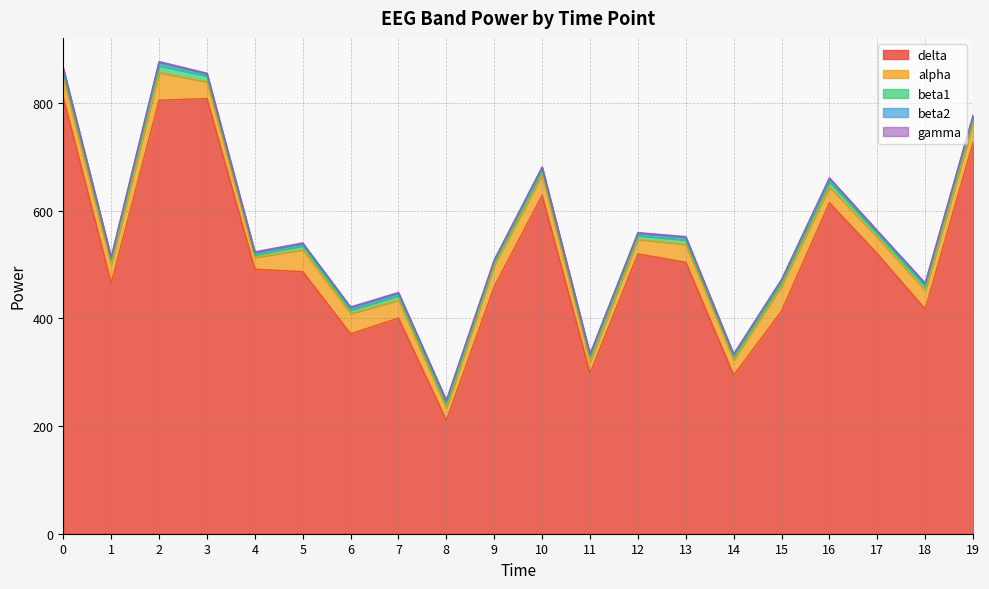

Reading left to right, extract all data points from this chart.

delta: 810.7	465.7	805.5	808.8	491.6	487.1	371.5	400.9	210.6	459.4	628.9	298.2	520.0	504.5	294.5	413.8	615.1	520.2	417.5	727.3
alpha: 36.0	34.3	51.5	30.9	21.9	40.5	37.7	33.0	23.1	39.6	38.0	21.4	26.9	33.3	28.5	46.4	29.4	30.7	34.2	35.1
beta1: 11.3	7.9	12.8	11.1	4.9	7.4	6.4	8.5	6.6	4.9	8.3	9.5	7.1	8.1	5.0	7.1	9.6	6.9	7.7	9.4
beta2: 5.7	4.6	5.6	3.8	4.1	4.2	4.7	4.6	6.1	3.8	5.2	3.8	4.3	4.6	4.5	3.9	5.6	4.1	4.8	4.4
gamma: 1.8	1.2	2.2	1.3	1.4	1.3	1.2	1.4	1.5	1.5	1.3	1.2	1.4	1.7	1.5	1.4	1.8	1.5	1.7	1.6